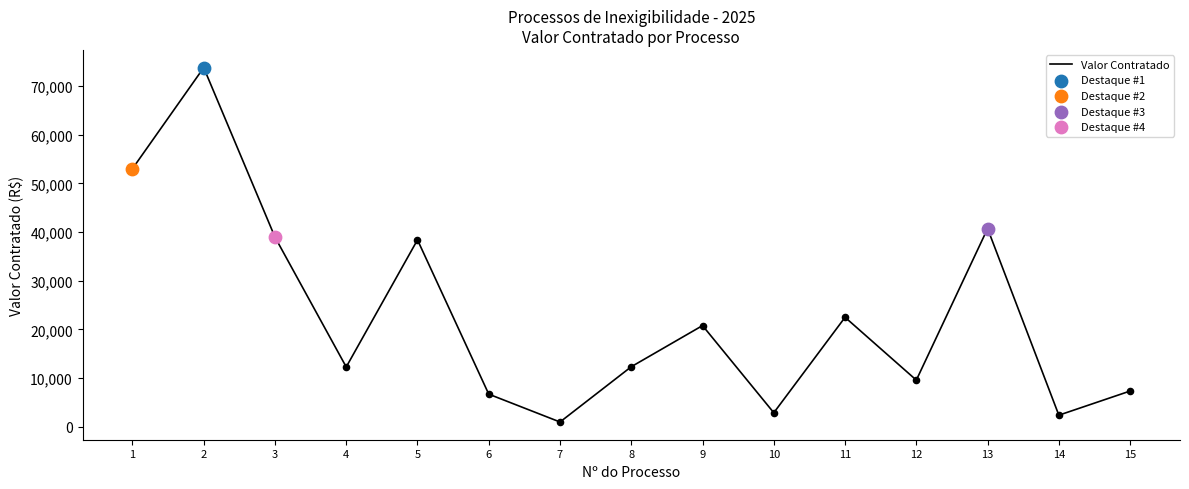

What is the ratio of the value at 5 to the value at 9?

1.8